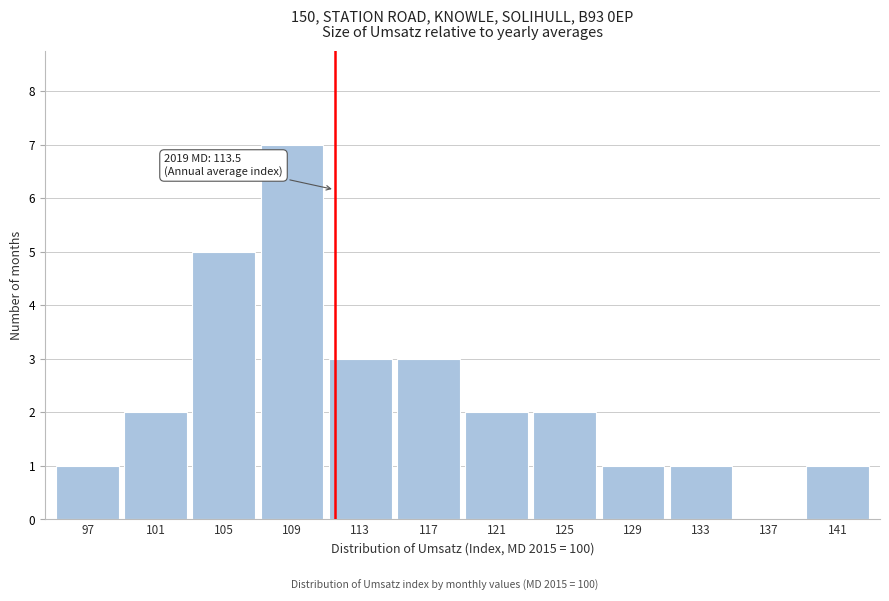

Reading left to right, what are all the values shown in this chart?

97=1	101=2	105=5	109=7	113=3	117=3	121=2	125=2	129=1	133=1	137=0	141=1